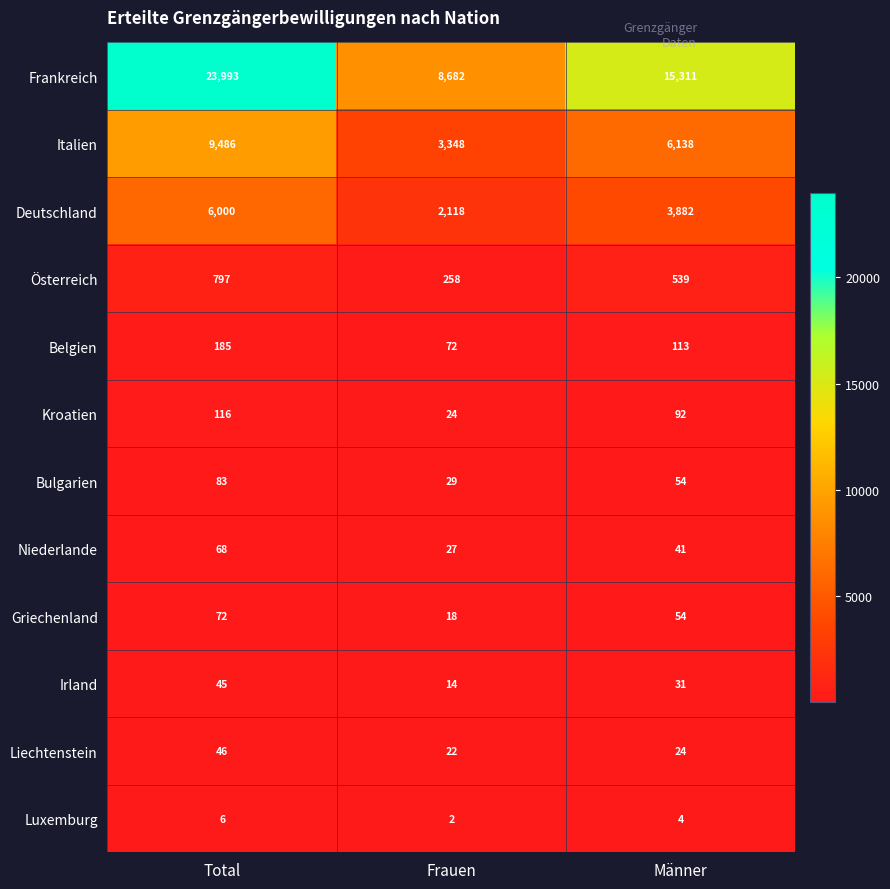

How many data points does each series have?

3